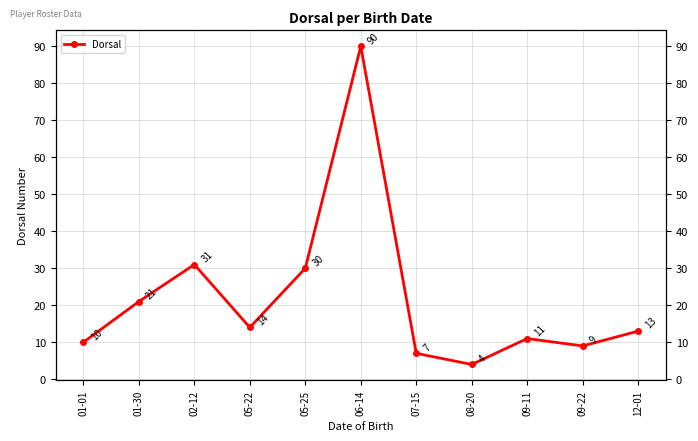

What is the sum of the values at 02-12 and 08-20?

35